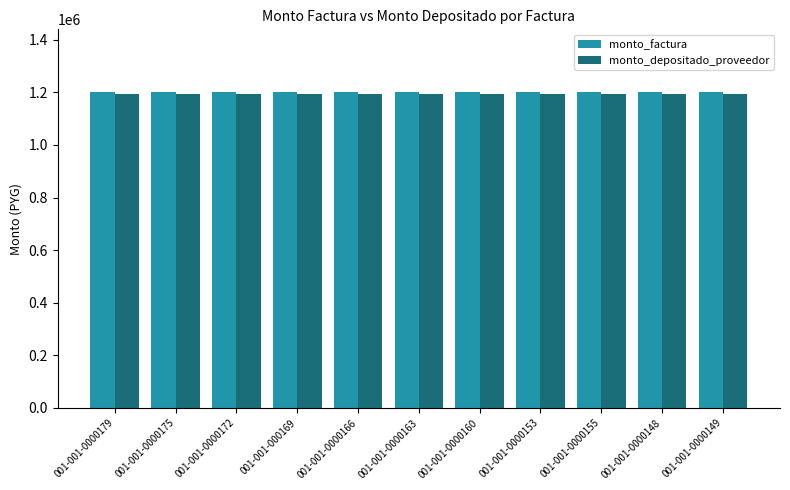

What is the spread (max minus min) of values at 001-001-0000155?

4571